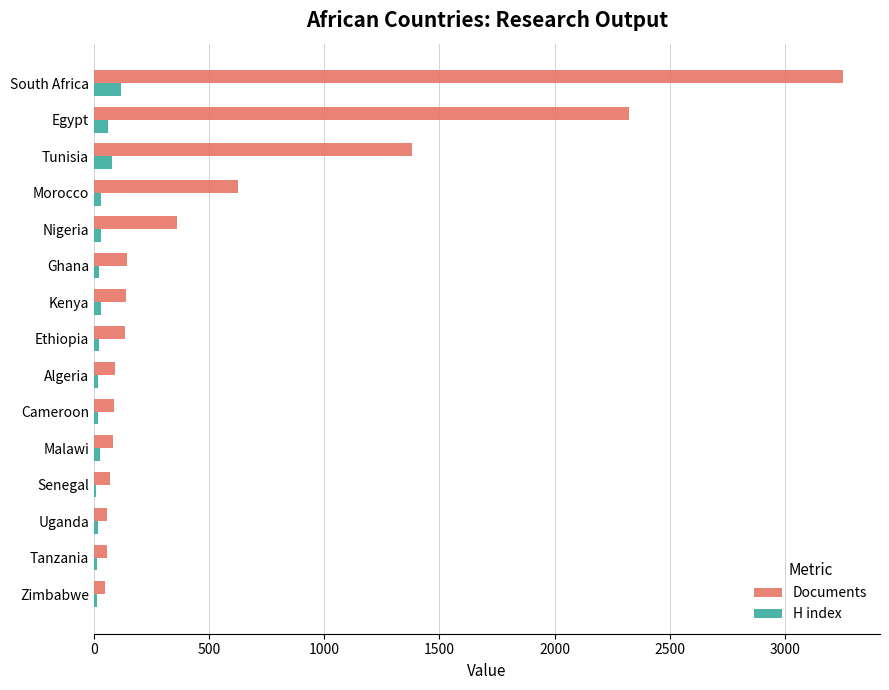

At which label is Documents closest to 1650?

Tunisia